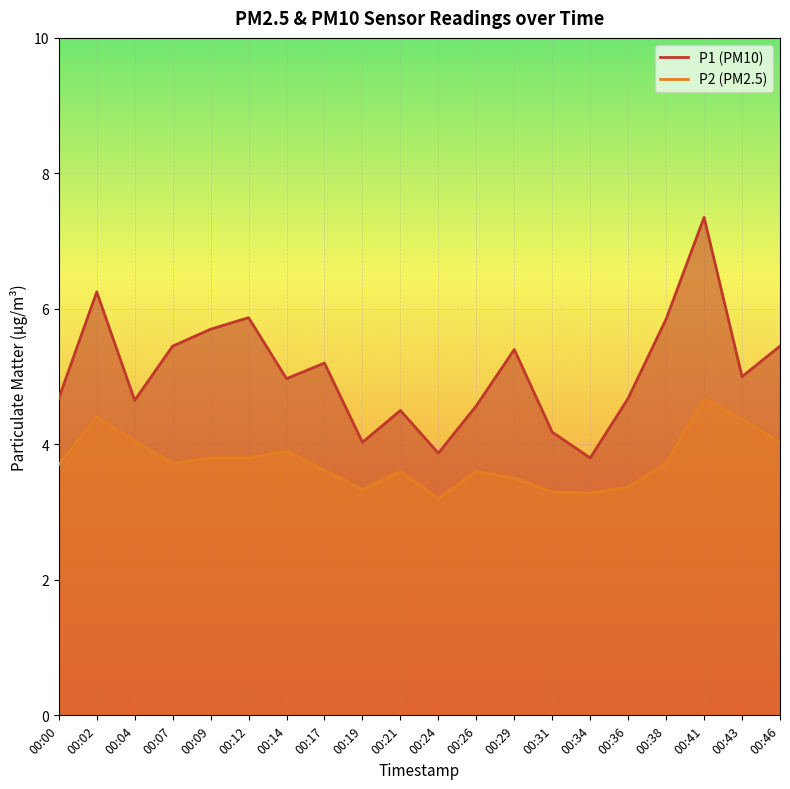

What value does the P1 series have at 00:24?

3.9